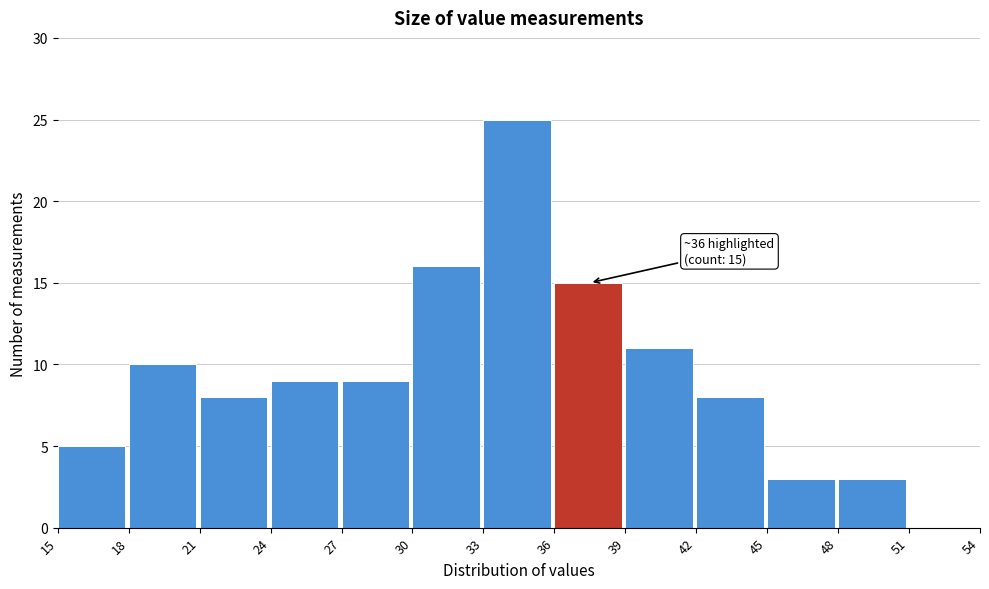

Over which range of the x-axis is the bar tallest?

33 to 36